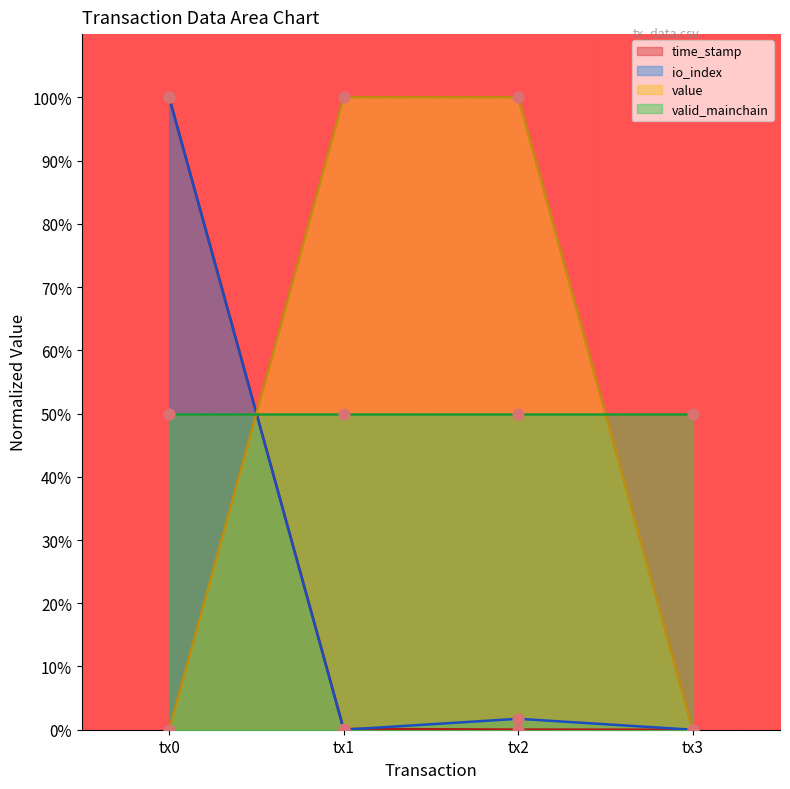

What is the maximum value for time_stamp?

100.0